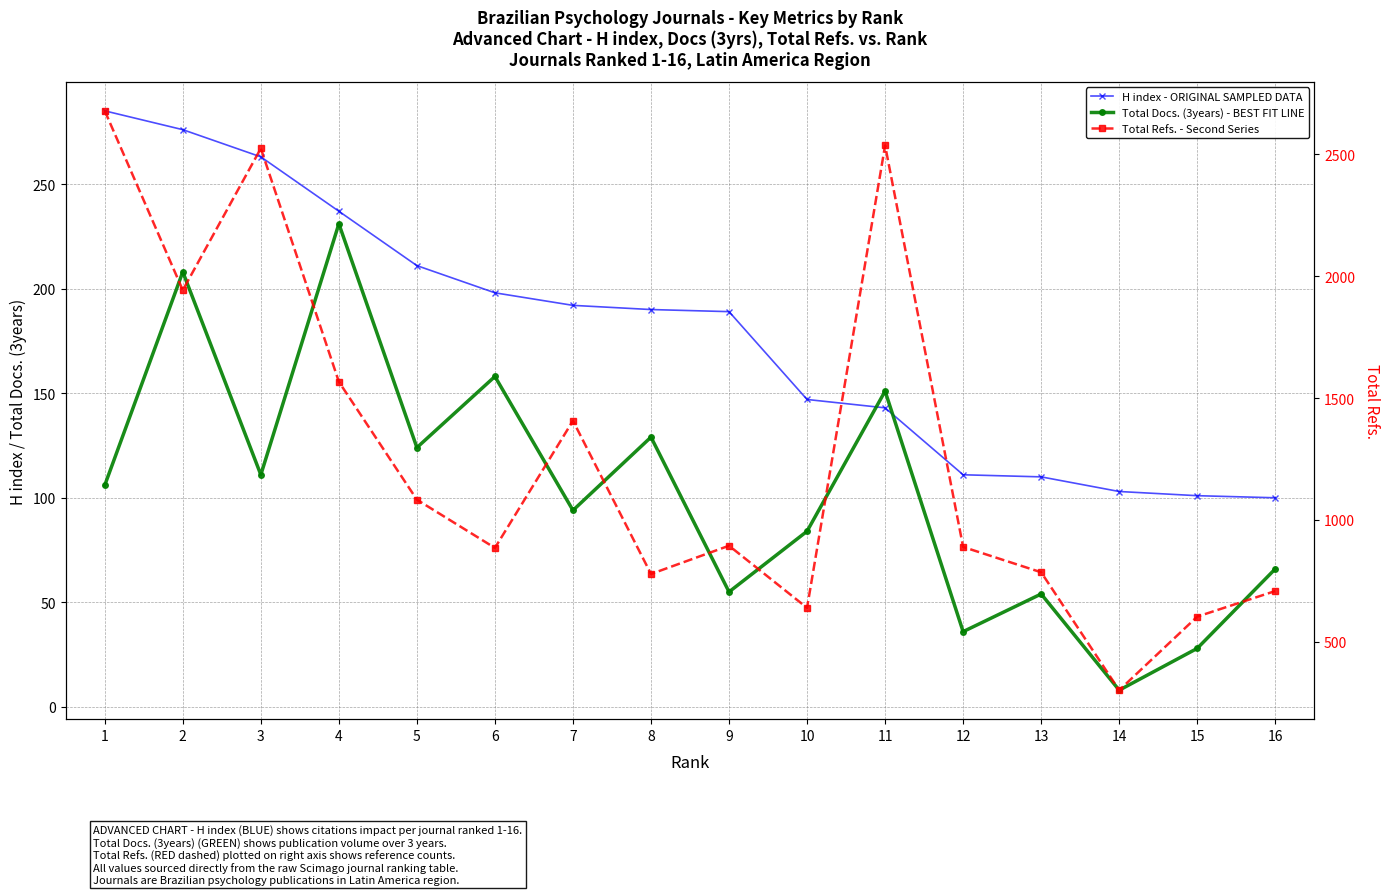

At which category does Total Refs. - Second Series reach its first local valley?

2